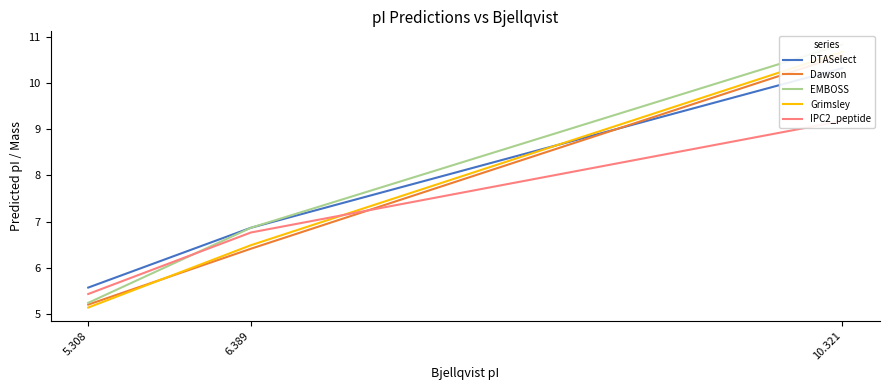

The Grimsley series shows 10.7 at 10.321. True or false?

True